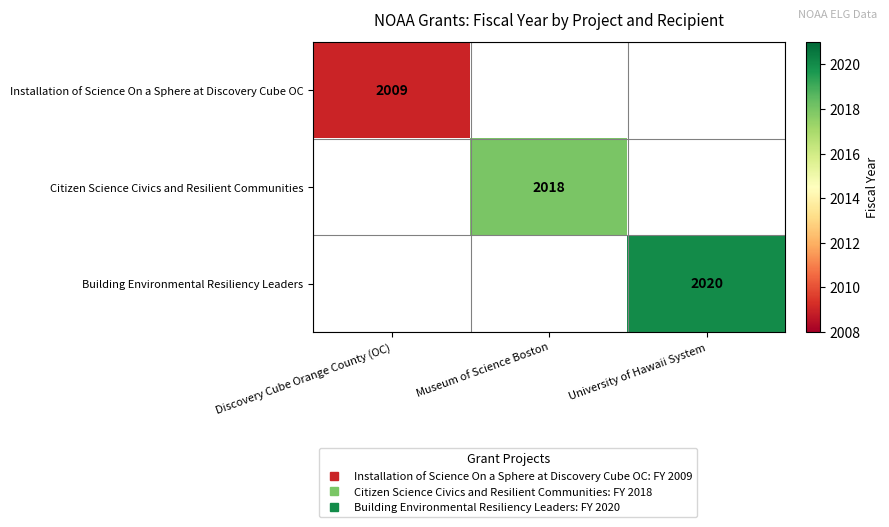

Is it true that Installation of Science On a Sphere at Discovery Cube OC equals -1259 at University of Hawaii System?

False